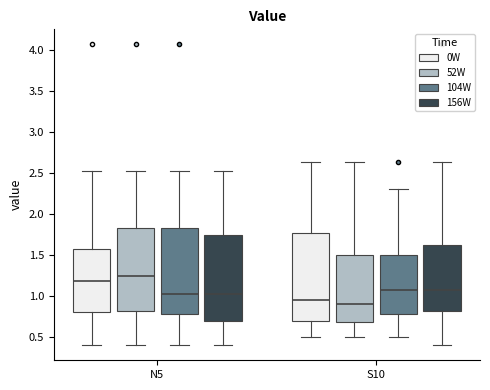

Where does the median line of the box for N5 (156W) sit on the y-axis? The values are not printed on the chart, so give them approximately, as read against the axis.

1.05